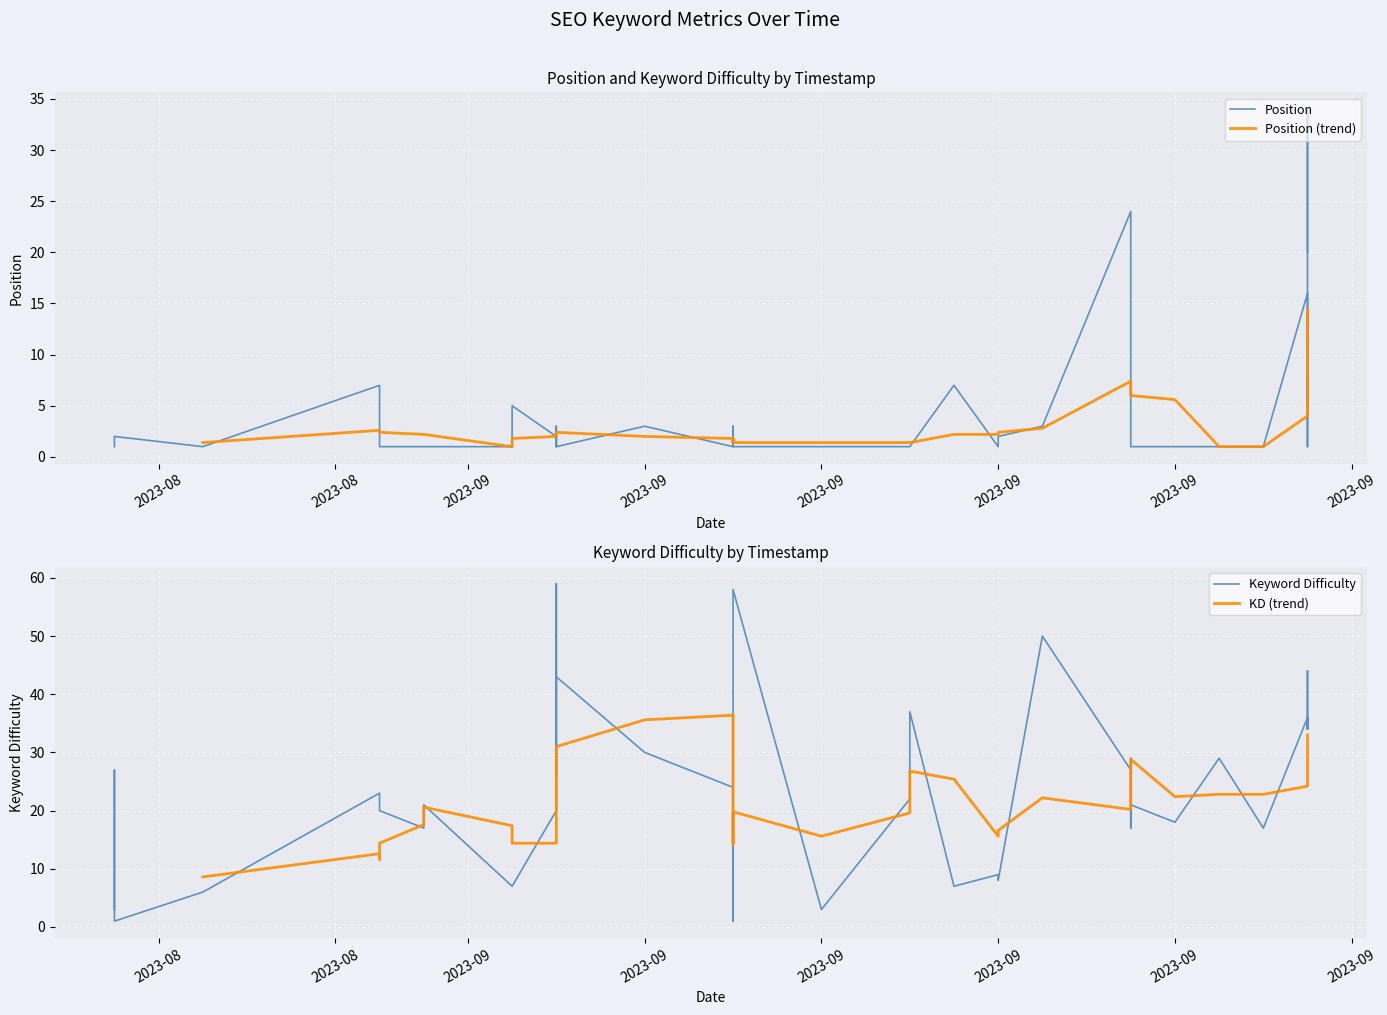

What is the minimum value for Position?

1